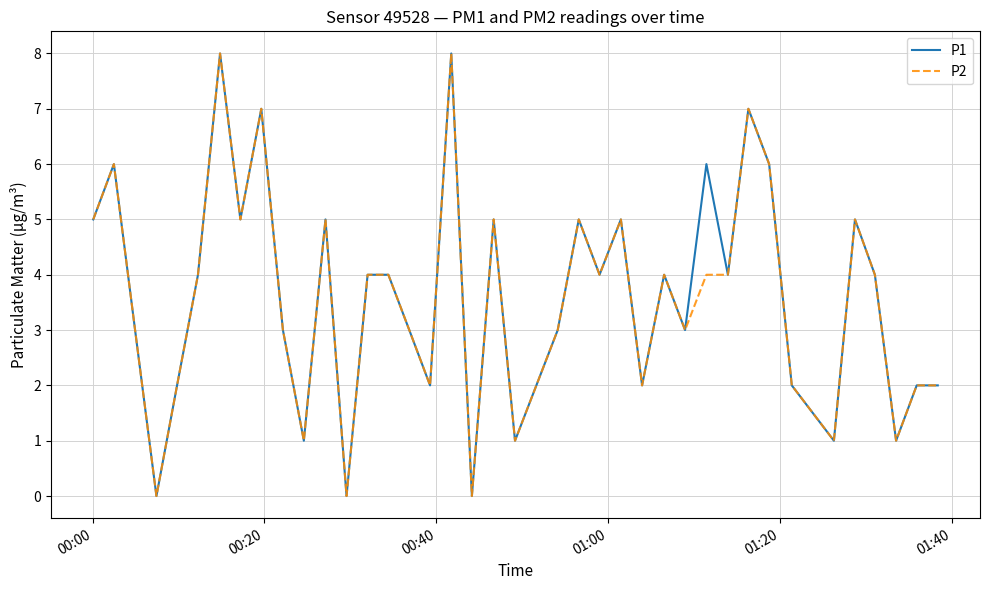

What is the maximum value shown in the chart?

8